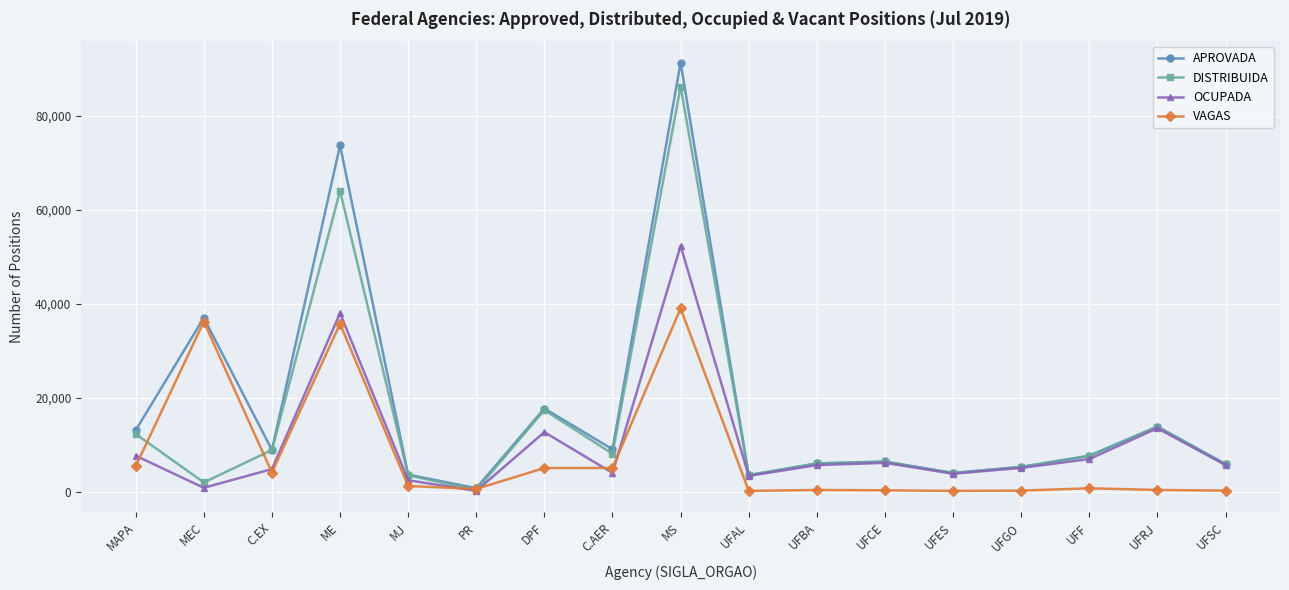

At which label does OCUPADA first exceed 5651?

MAPA